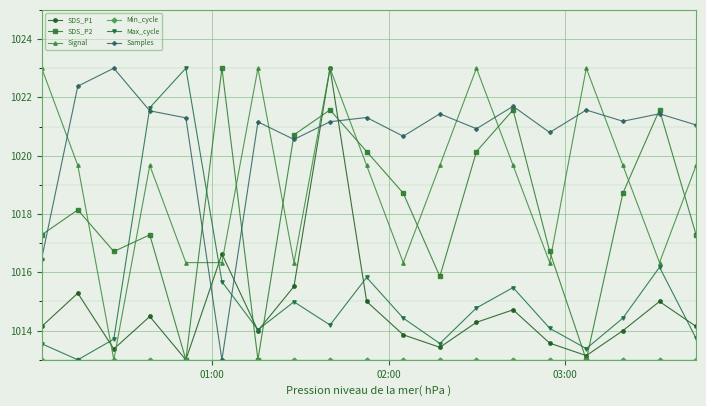

What is the highest value of the SDS_P2 series?

1023.0